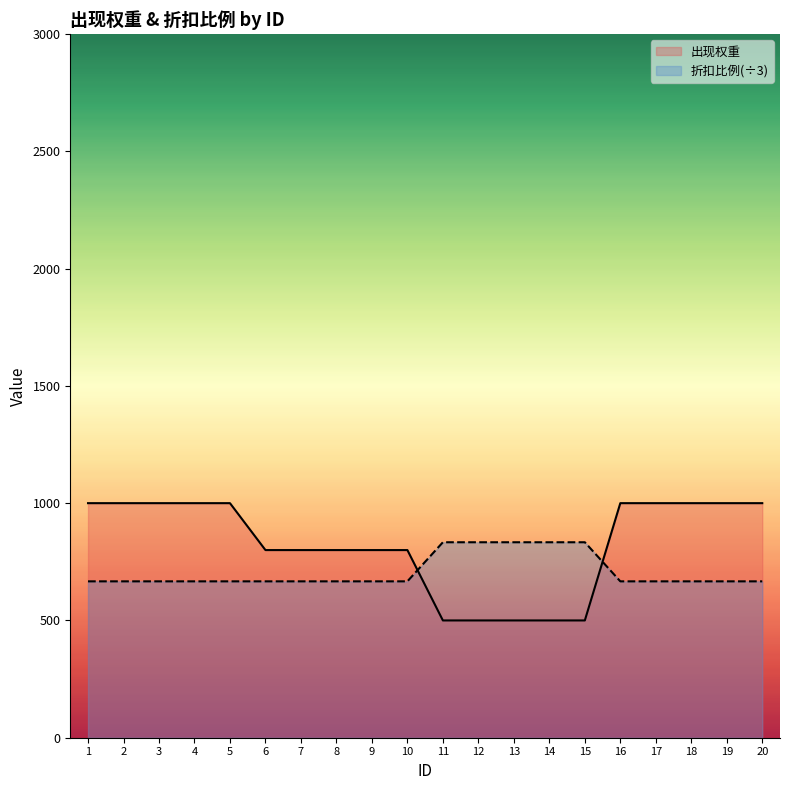

Count the number of categories in the chart.

20